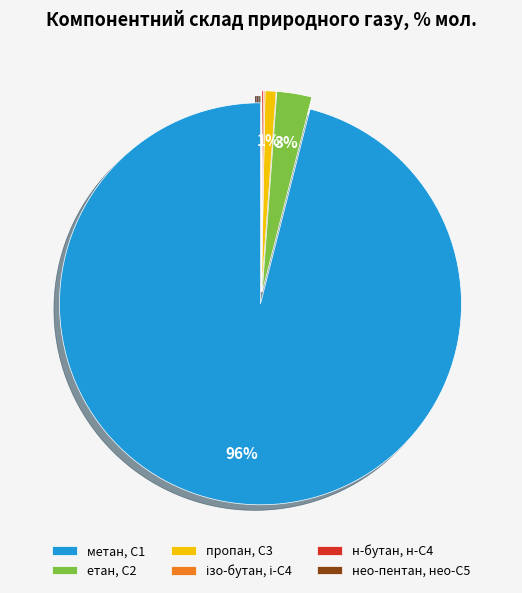

What is the largest slice in the pie chart?

метан, С1